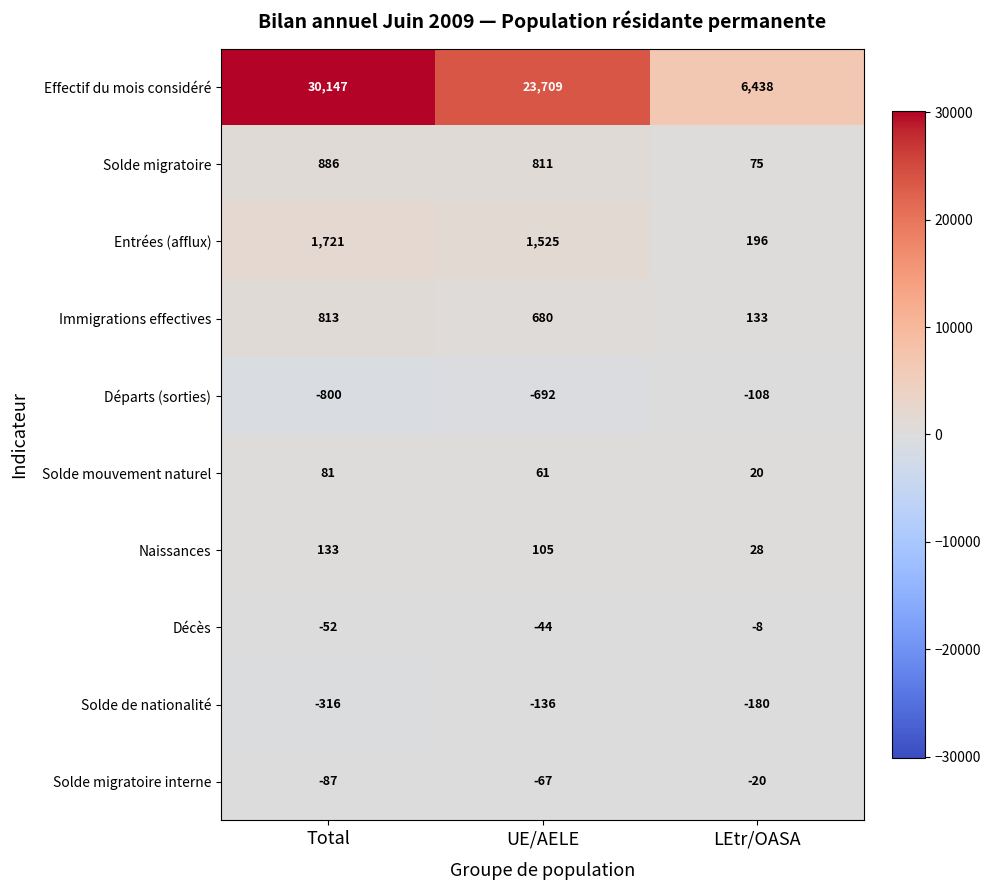

What is the minimum value for Décès?

-52